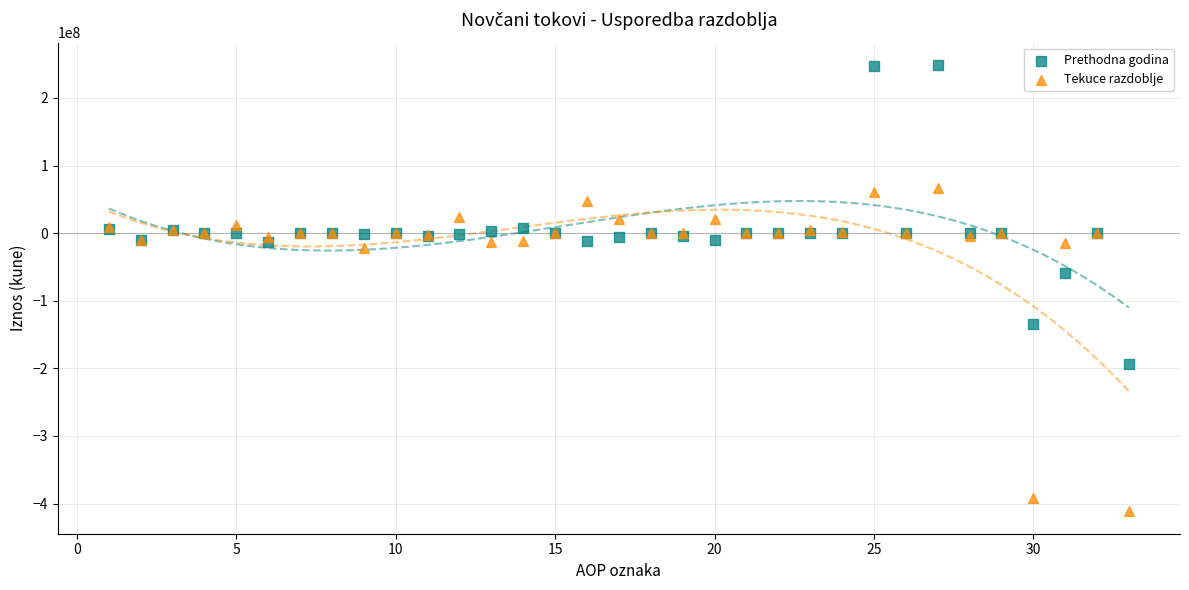

Which series reaches the maximum Y coordinate?

Prethodna godina